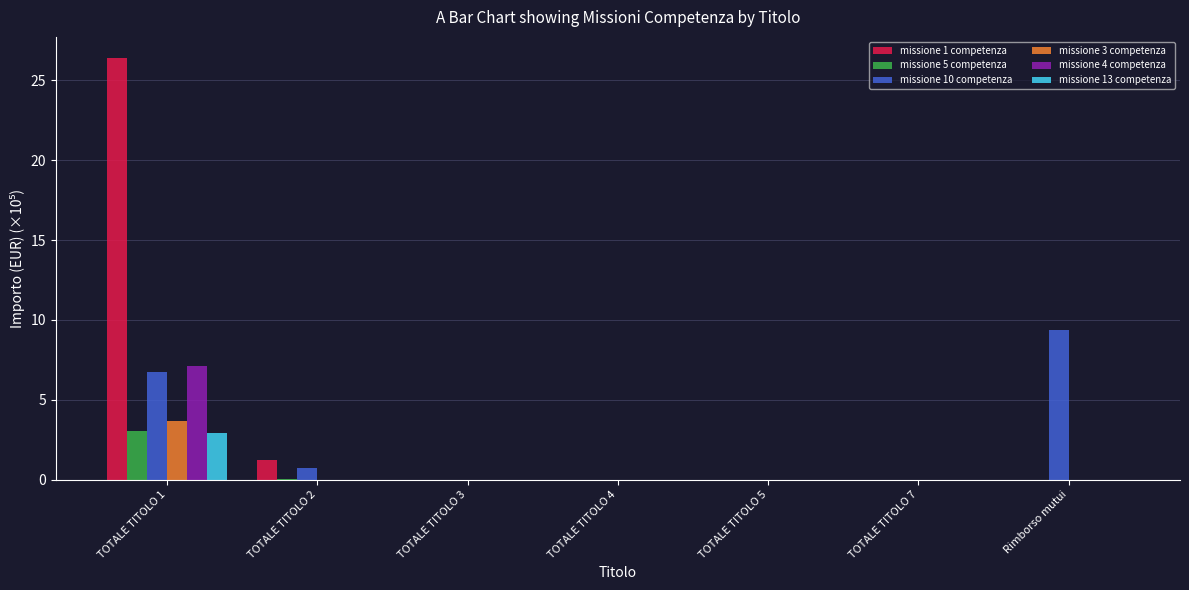

Which series has the largest range (max minus min)?

missione 1 competenza